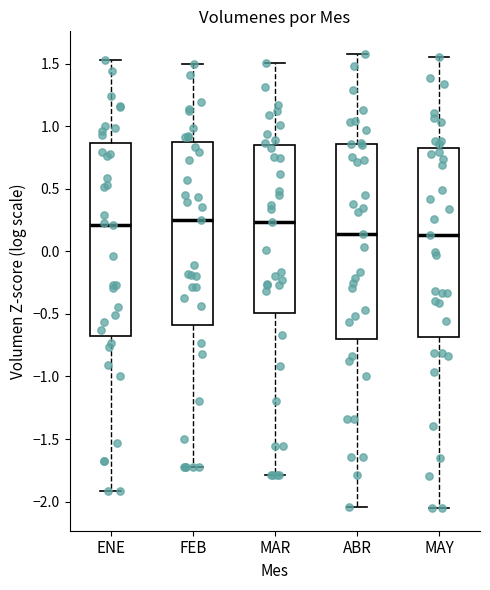

Where does the lower whisker of the box for ABR end on the y-axis? The values are not printed on the chart, so give them approximately, as read against the axis.

-2.05